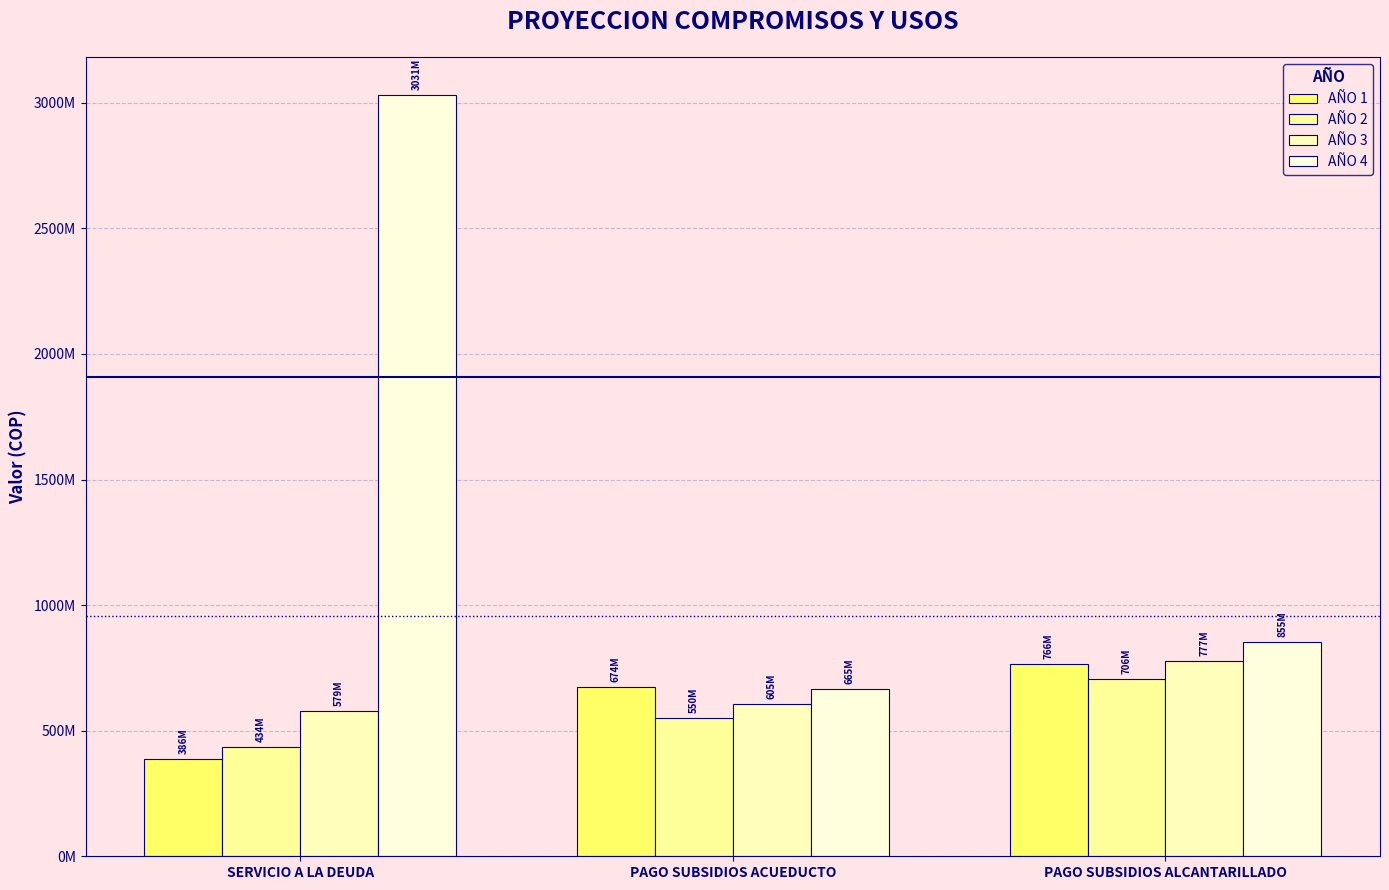

The value of AÑO 4 at SERVICIO A LA DEUDA is 2103846597. True or false?

False